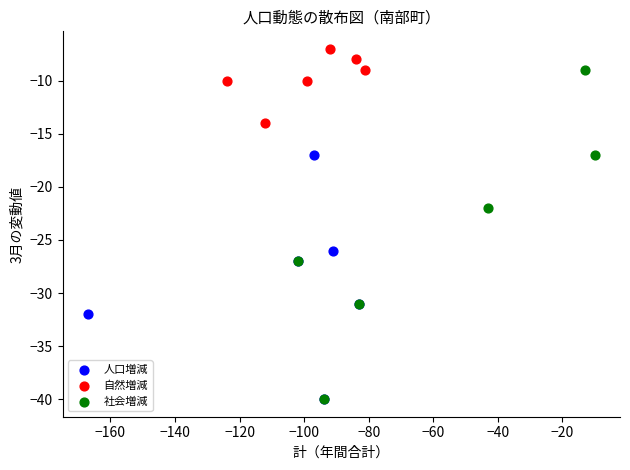

Which series reaches the maximum Y coordinate?

自然増減